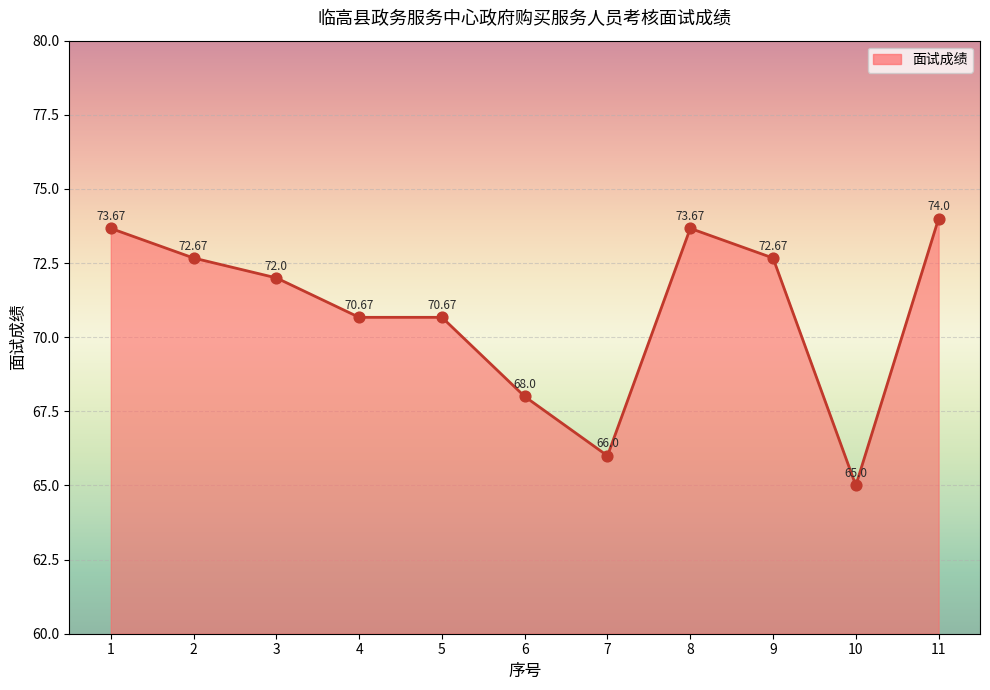

Which has a higher value, 7 or 6?

6